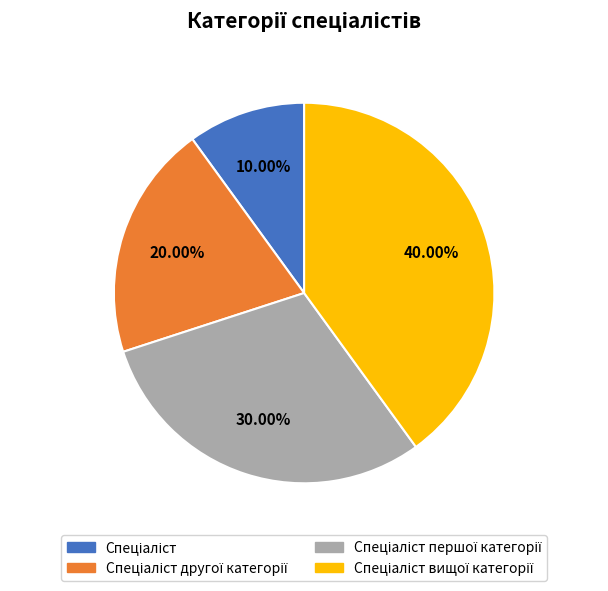

Is there a majority slice in this chart?

No